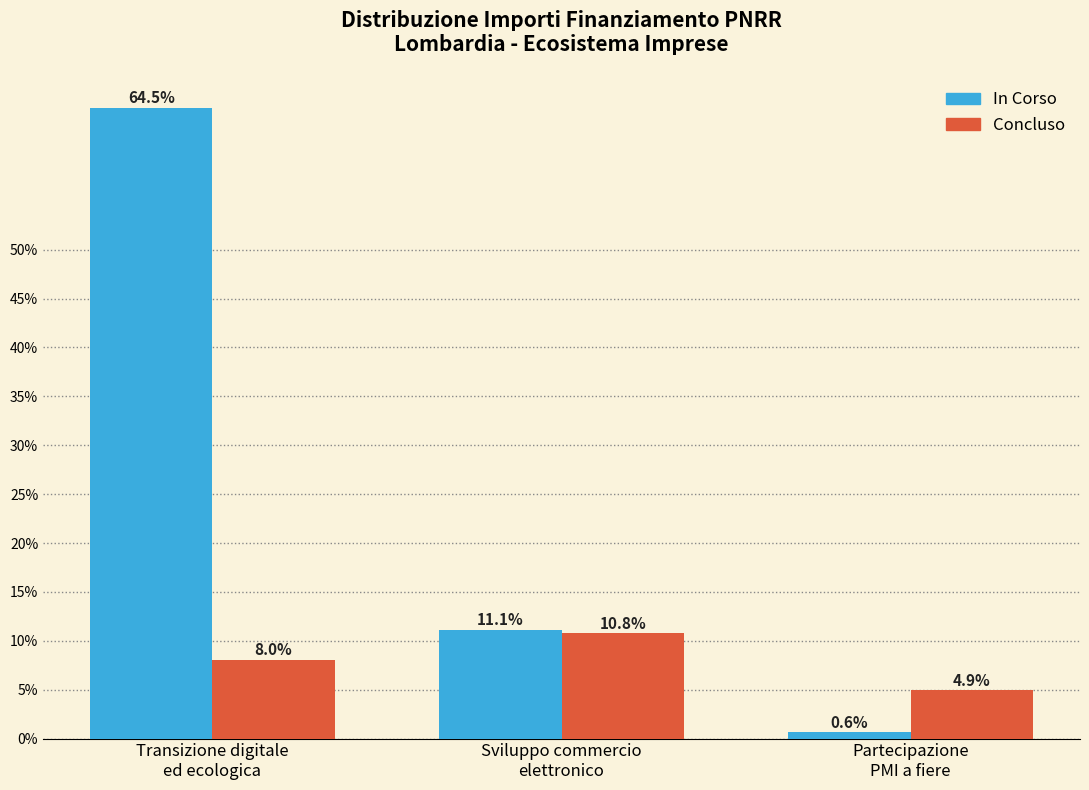

List the series in order of their peak value, highest first.

In Corso, Concluso